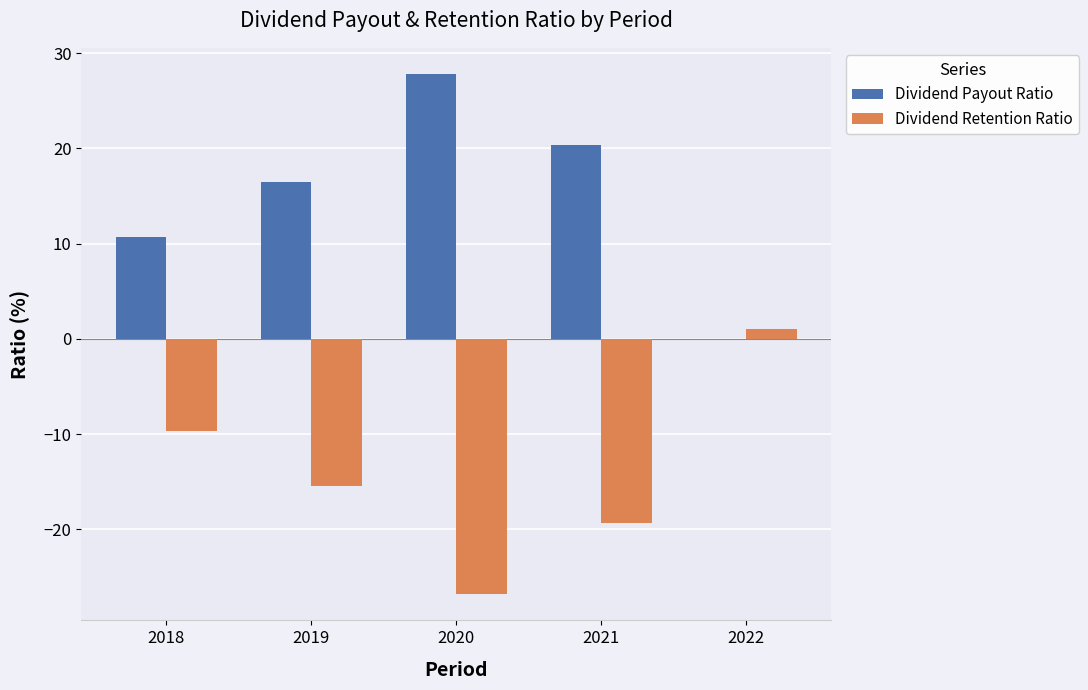

True or false: Dividend Payout Ratio has a value of 16.4 at 2019.

True